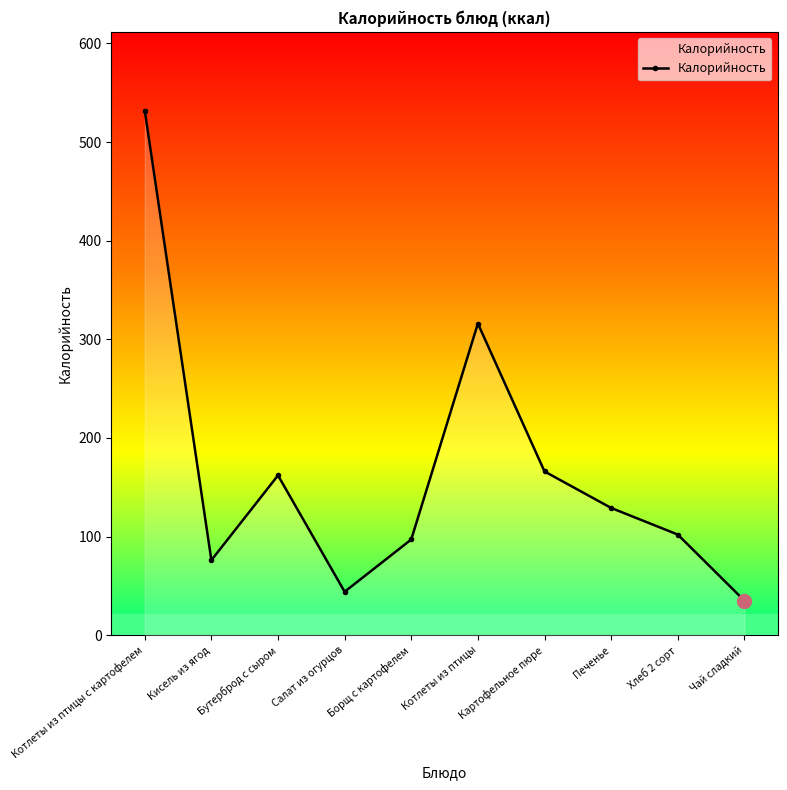

What is the greatest value displayed?

532